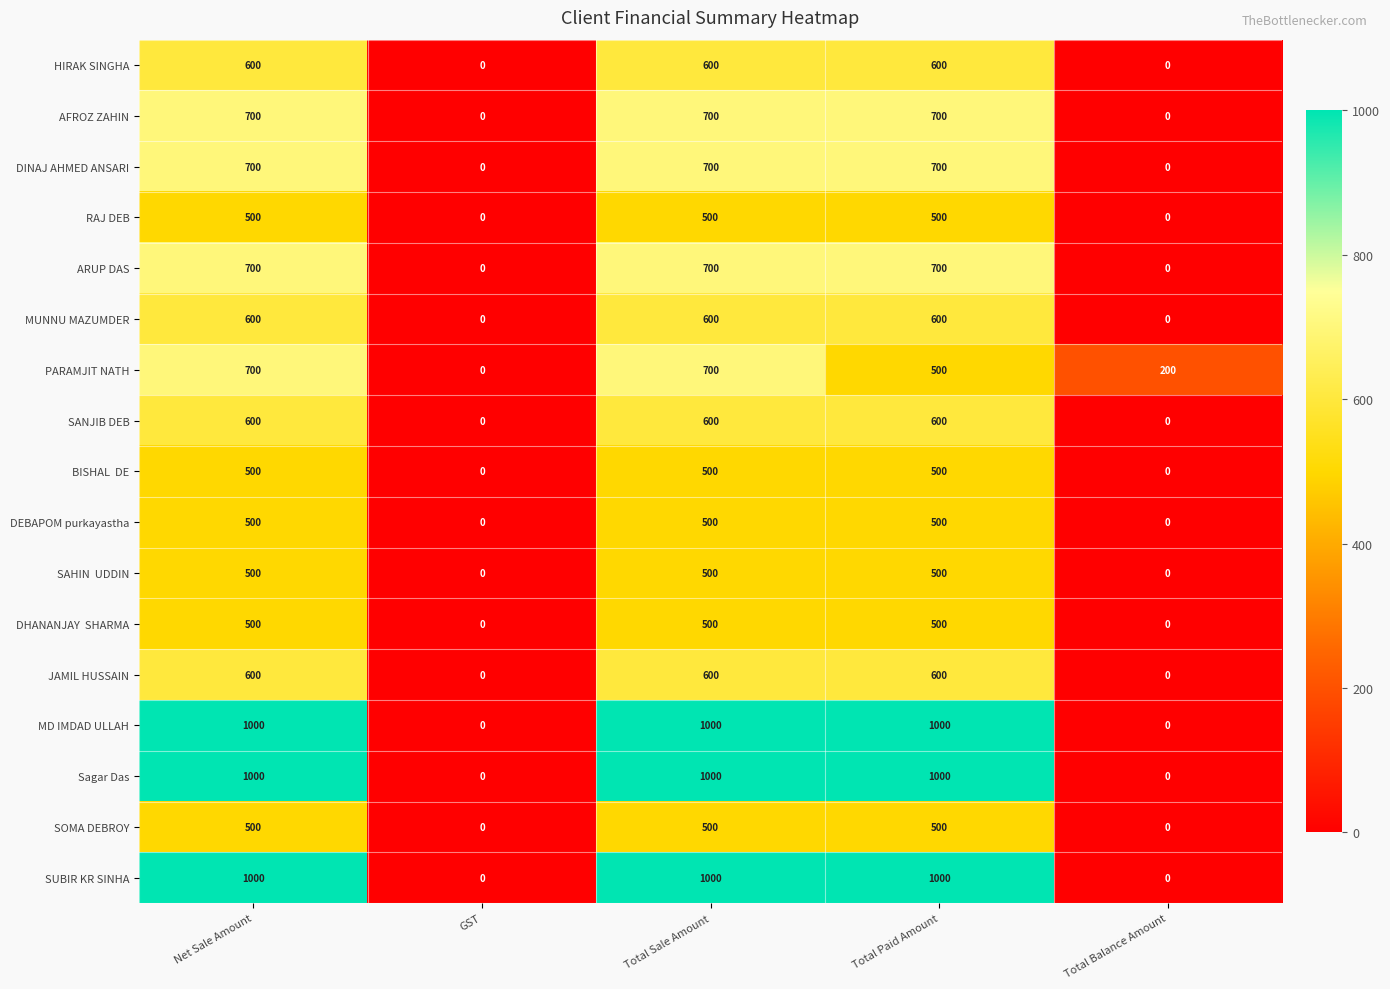

Is it true that MUNNU MAZUMDER equals 600 at Net Sale Amount?

True